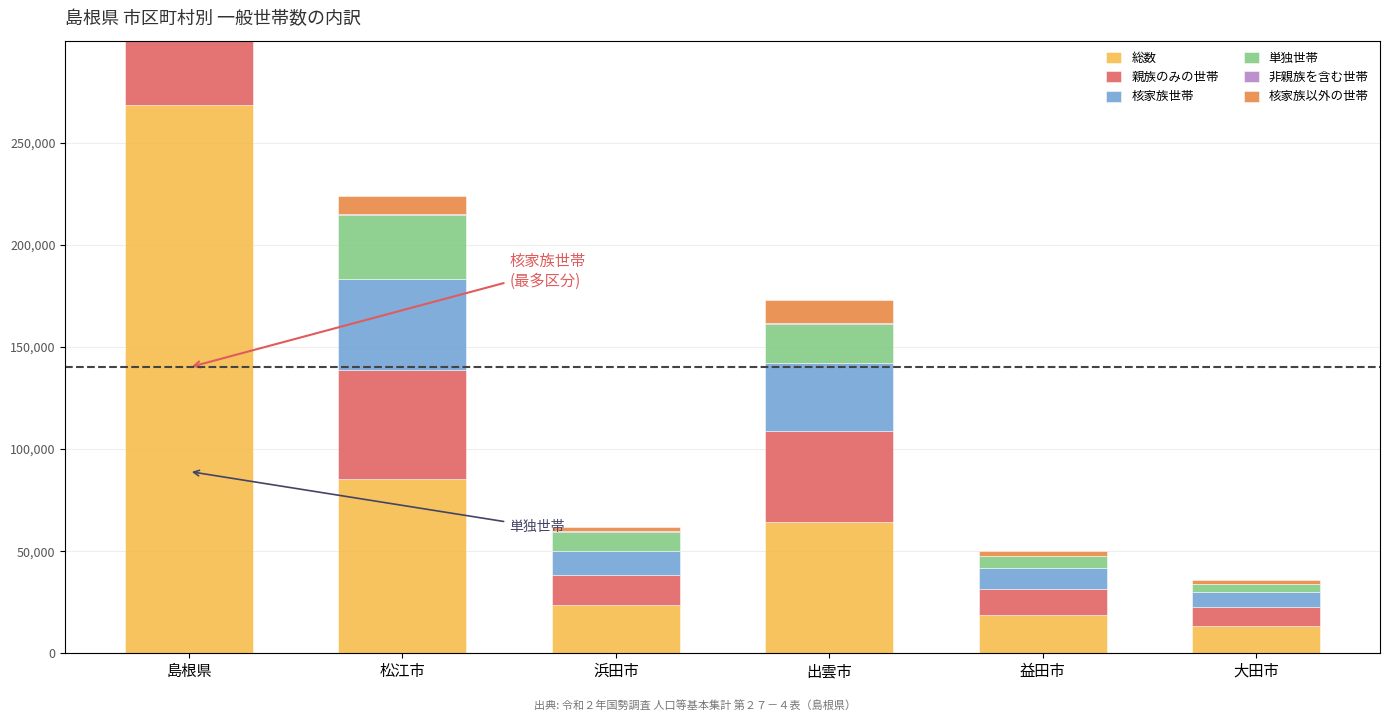

Reading left to right, list all the values displayed in this chart.

総数: 268462	85329	23821	64211	18805	13296
親族のみの世帯: 177408	53196	14318	44795	12480	9160
核家族世帯: 140016	44549	12103	33316	10314	7325
単独世帯: 89036	31422	9361	18810	6135	4054
非親族を含む世帯: 1657	576	130	500	105	77
核家族以外の世帯: 37392	8647	2215	11479	2166	1835